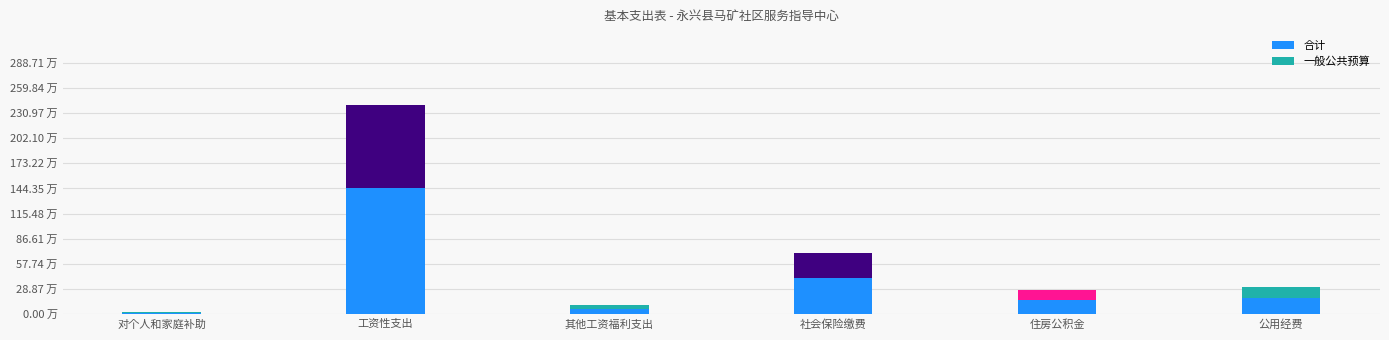

What is the difference between the second highest and minimum values in the 合计 series?

40.2